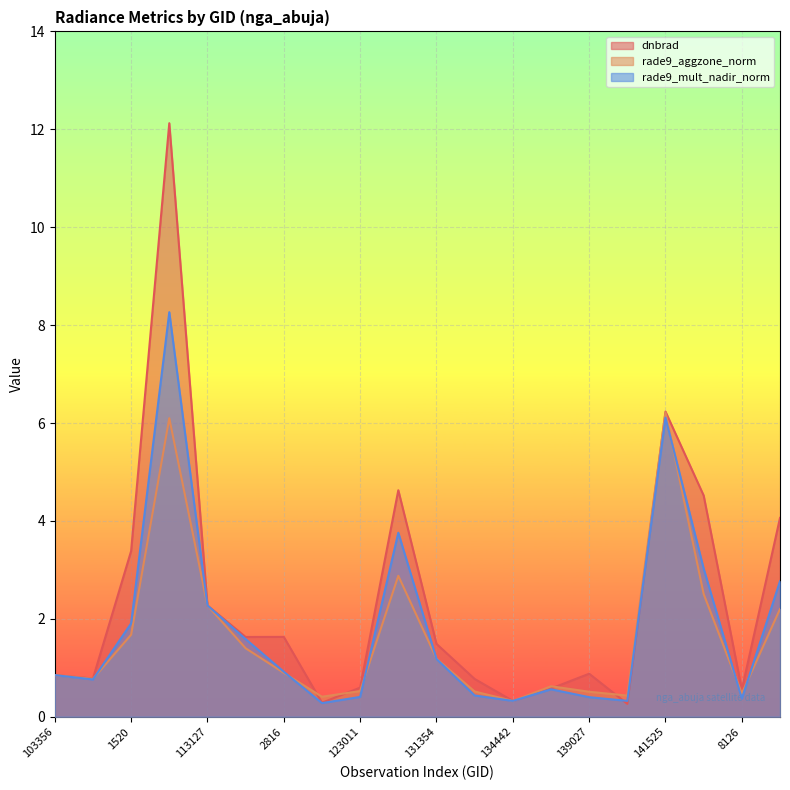

True or false: rade9_aggzone_norm has more than 2 interior local peaks.

True